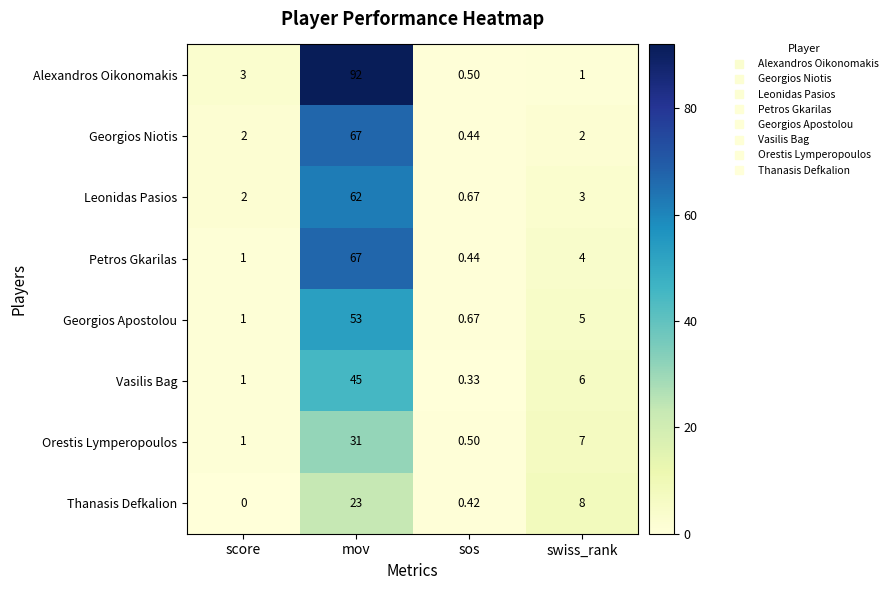

Between score and swiss_rank, which series saw the biggest shift?

Thanasis Defkalion